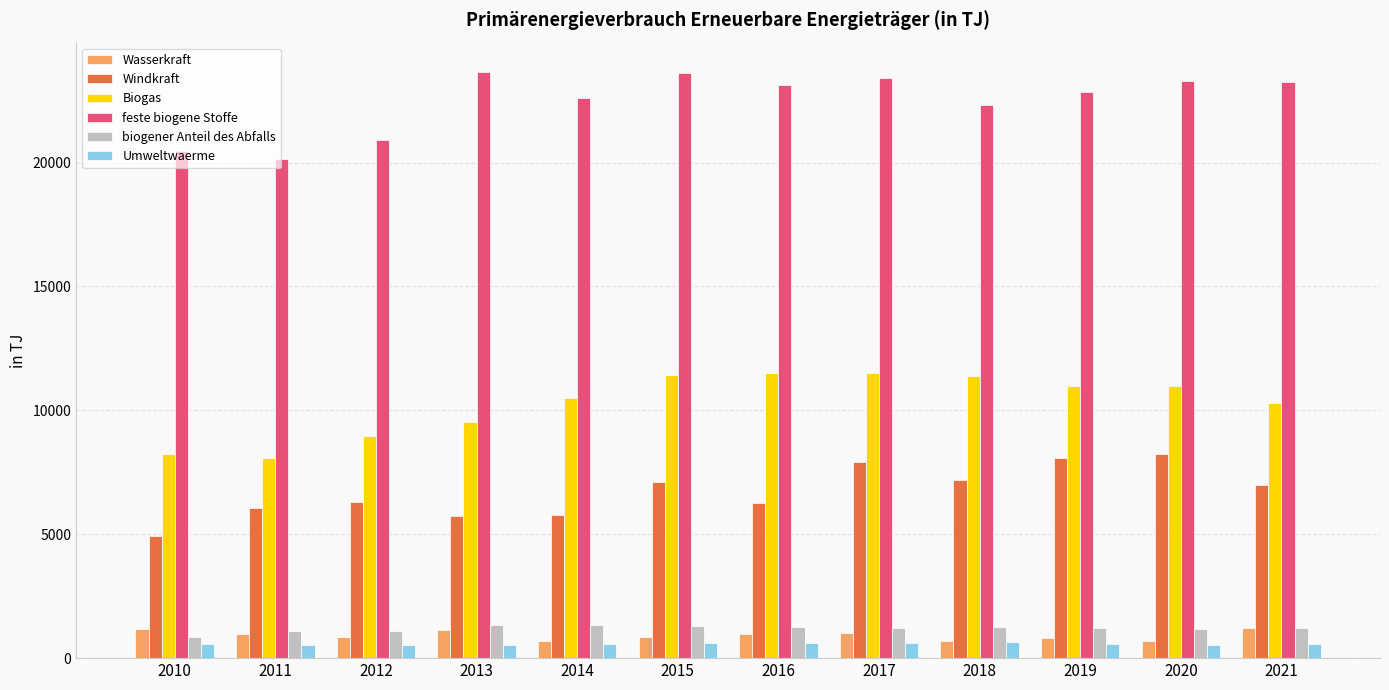

What is the smallest value displayed?

526.3